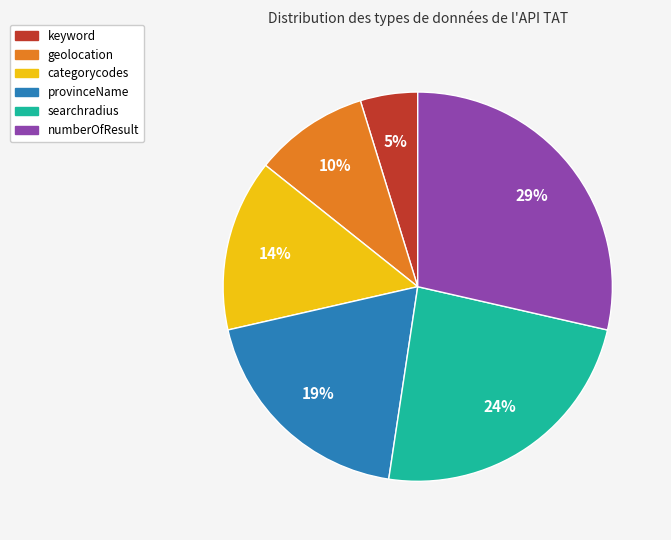

Is it true that provinceName is 6% of the pie?

False